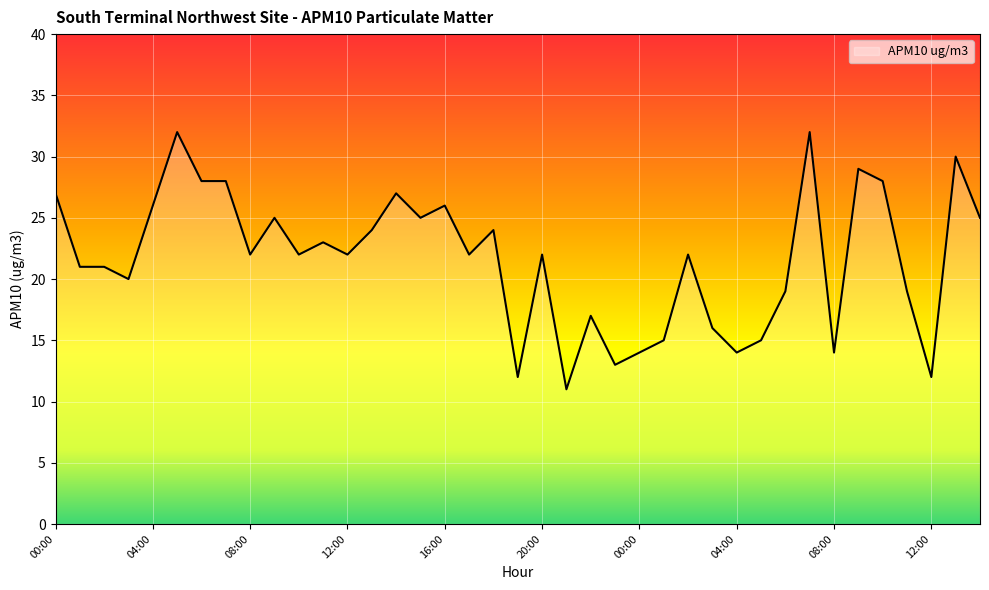

What is the greatest value displayed?

32